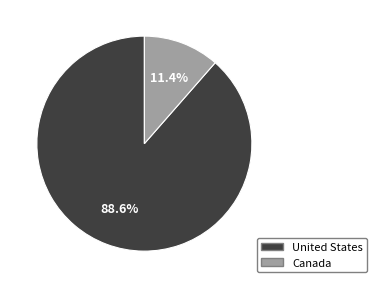

Rank the categories by value from lowest to highest.

Canada, United States